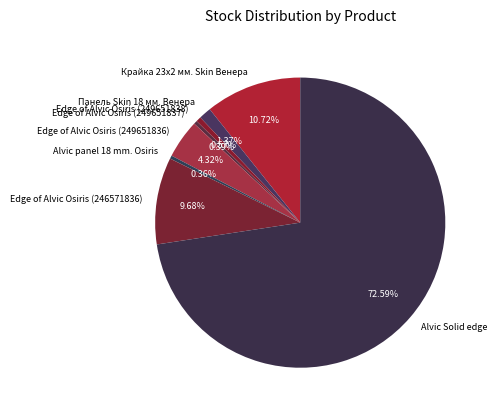

Count the number of slices in the pie.

8